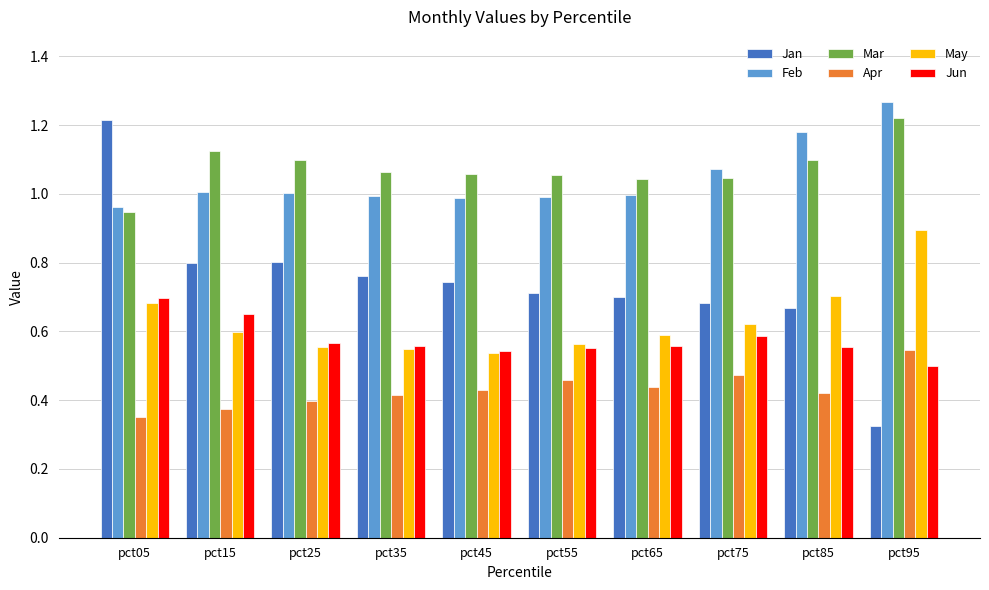

What is the sum of all Feb values?

10.5